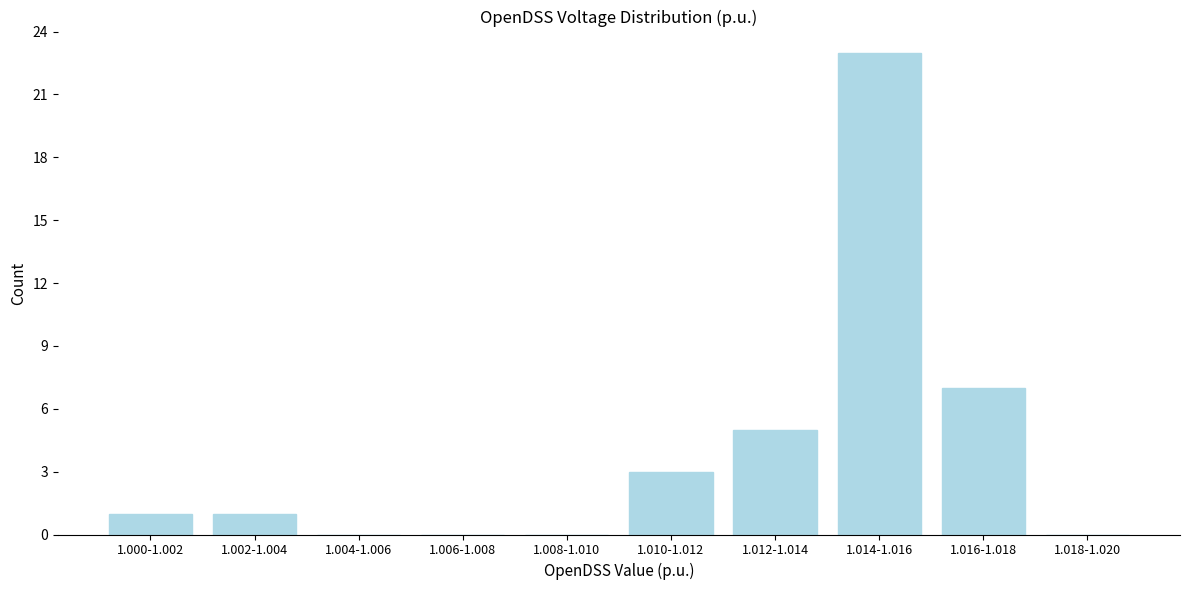

Reading left to right, list all the values displayed in this chart.

1.000-1.002=1	1.002-1.004=1	1.004-1.006=0	1.006-1.008=0	1.008-1.010=0	1.010-1.012=3	1.012-1.014=5	1.014-1.016=23	1.016-1.018=7	1.018-1.020=0